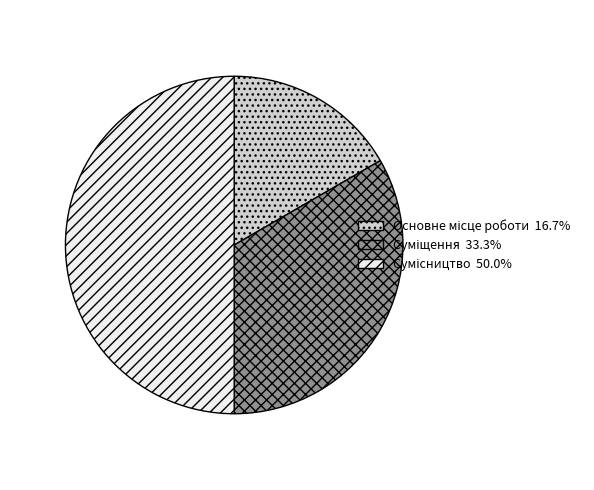

Is there any slice that represents more than half of the pie?

No